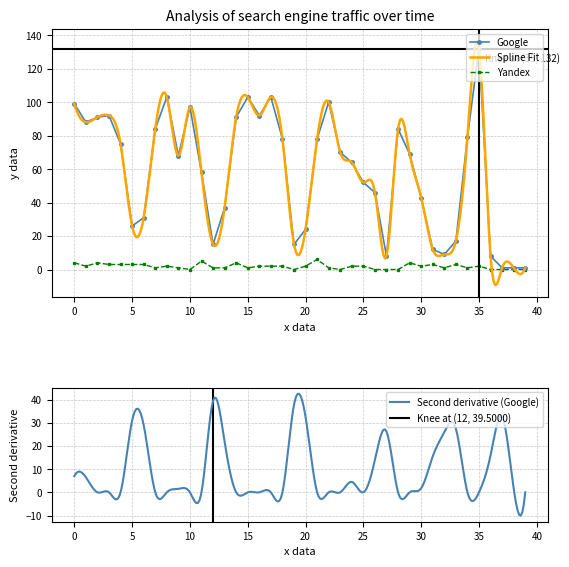

The Google series shows 70 at 35. True or false?

False